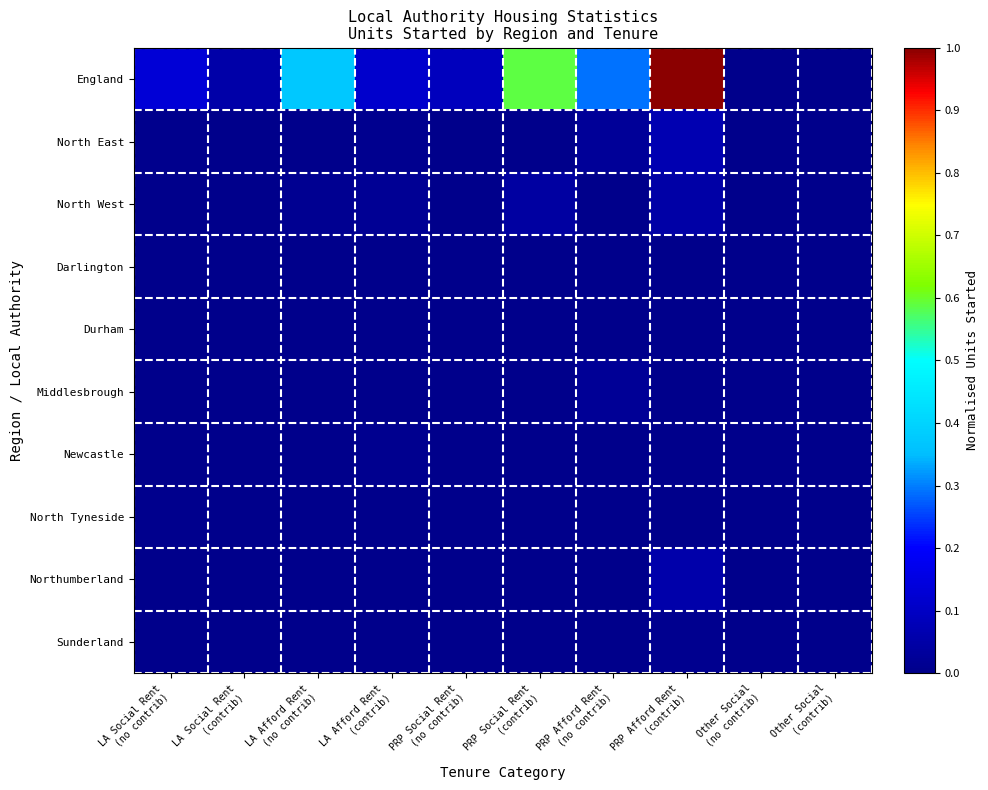

At which category does the chart reach its peak across all series?

PRP Afford Rent
(contrib)